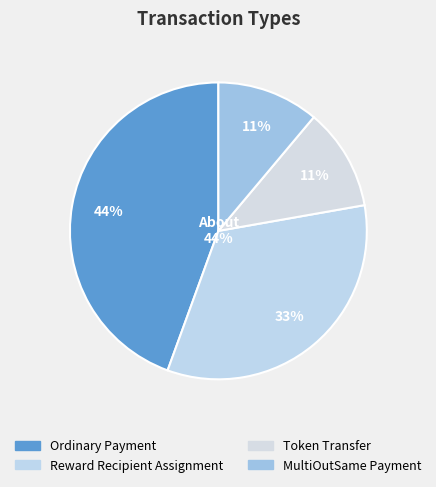

How much of the chart is everything except Token Transfer?

88.9%